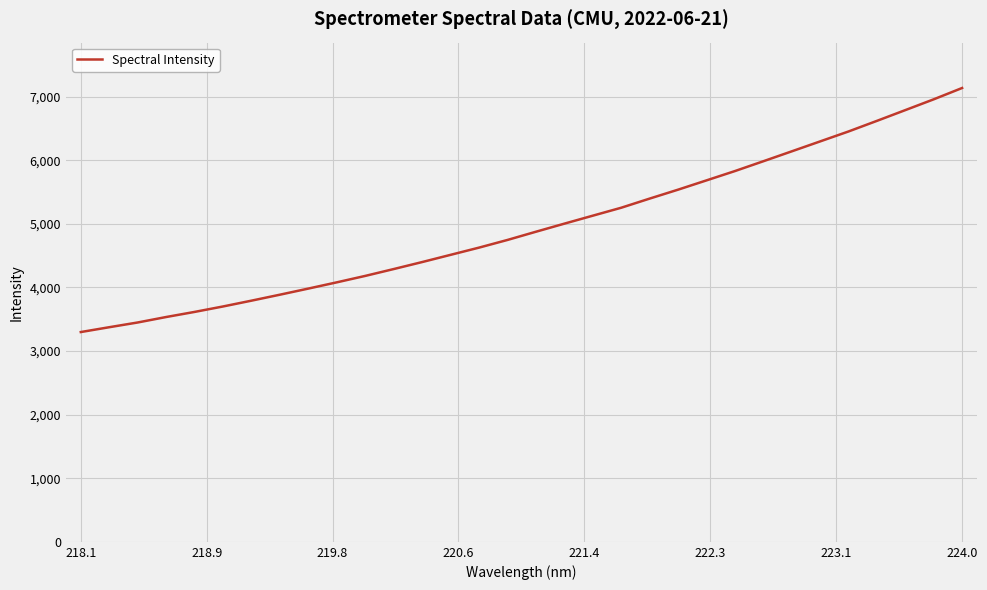

Reading right to left, list all the values displayed in this chart.

7134.8	6956.8	6787.2	6618.1	6451.4	6295.1	6138.7	5983.1	5828.7	5682.4	5536.5	5396.2	5252.5	5127.6	5002.2	4875.3	4746.2	4625.6	4512.2	4398.7	4288.8	4181.1	4079.9	3981.9	3885.7	3791.8	3700.4	3614.7	3534.4	3448.5	3374.1	3298.1